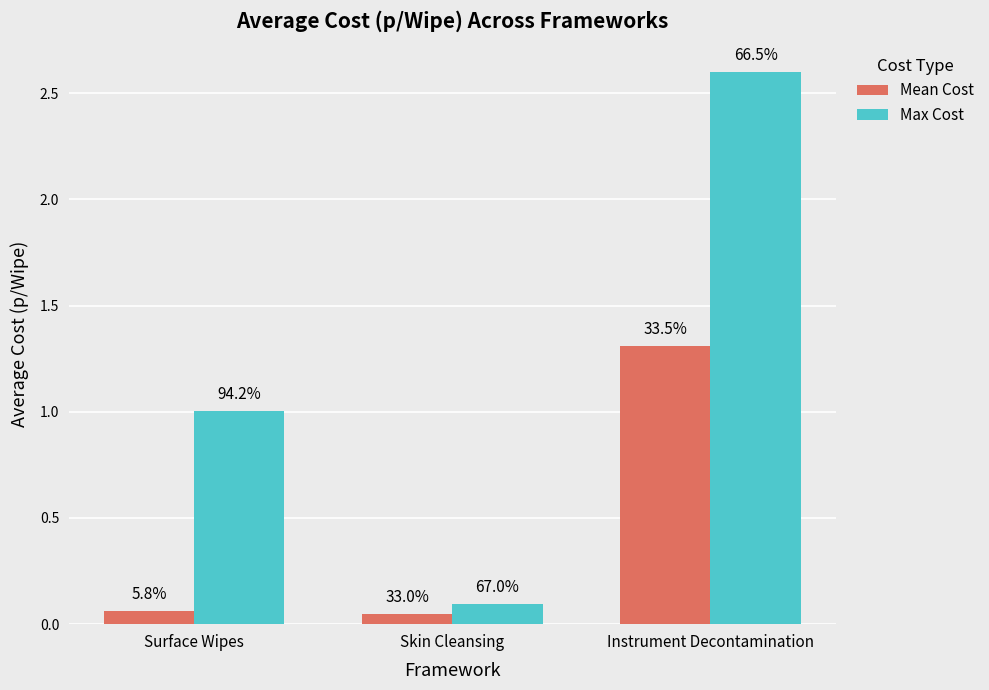

What are all the series names shown in the legend?

Mean Cost, Max Cost